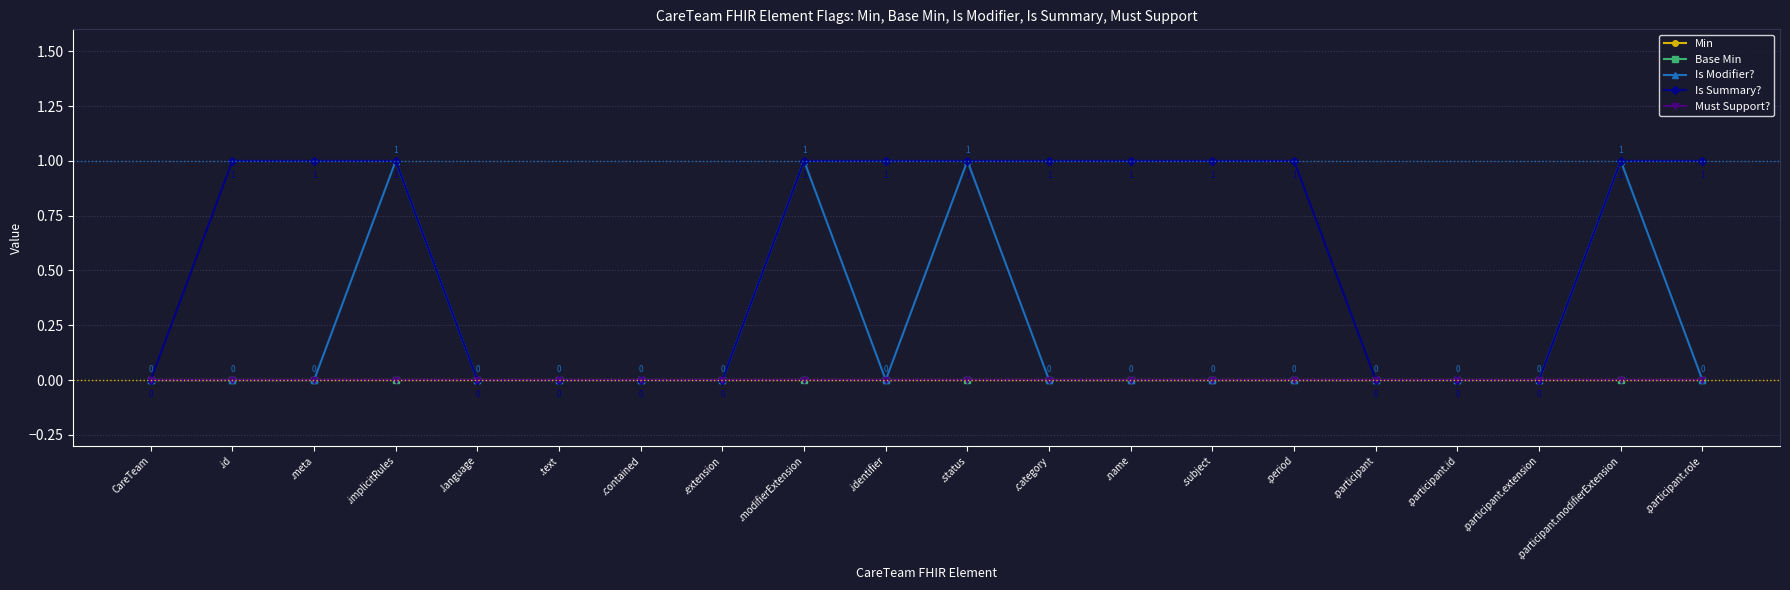

Reading left to right, what are all the values shown in this chart?

Min: 0	0	0	0	0	0	0	0	0	0	0	0	0	0	0	0	0	0	0	0
Base Min: 0	0	0	0	0	0	0	0	0	0	0	0	0	0	0	0	0	0	0	0
Is Modifier?: 0	0	0	1	0	0	0	0	1	0	1	0	0	0	0	0	0	0	1	0
Is Summary?: 0	1	1	1	0	0	0	0	1	1	1	1	1	1	1	0	0	0	1	1
Must Support?: 0	0	0	0	0	0	0	0	0	0	0	0	0	0	0	0	0	0	0	0